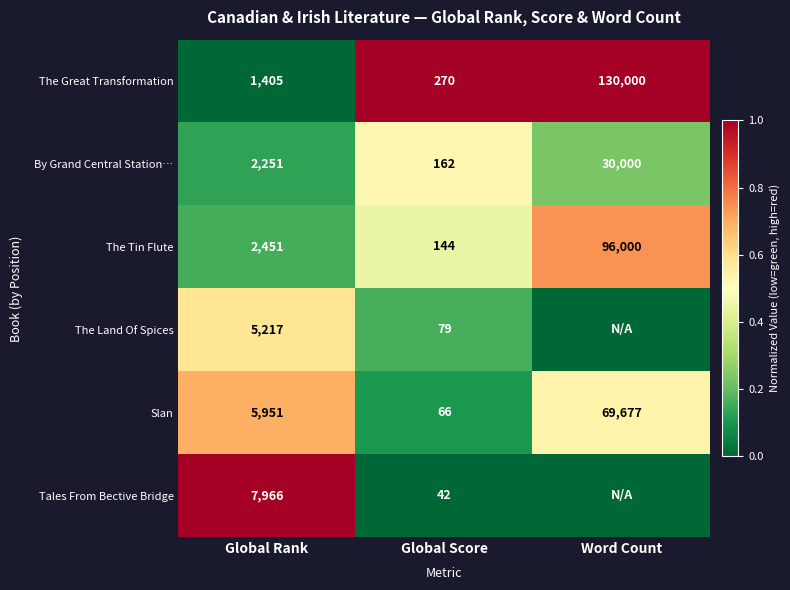

Rank the series at Global Score from lowest to highest value.

Tales From Bective Bridge, Slan, The Land Of Spices, The Tin Flute, By Grand Central Station…, The Great Transformation